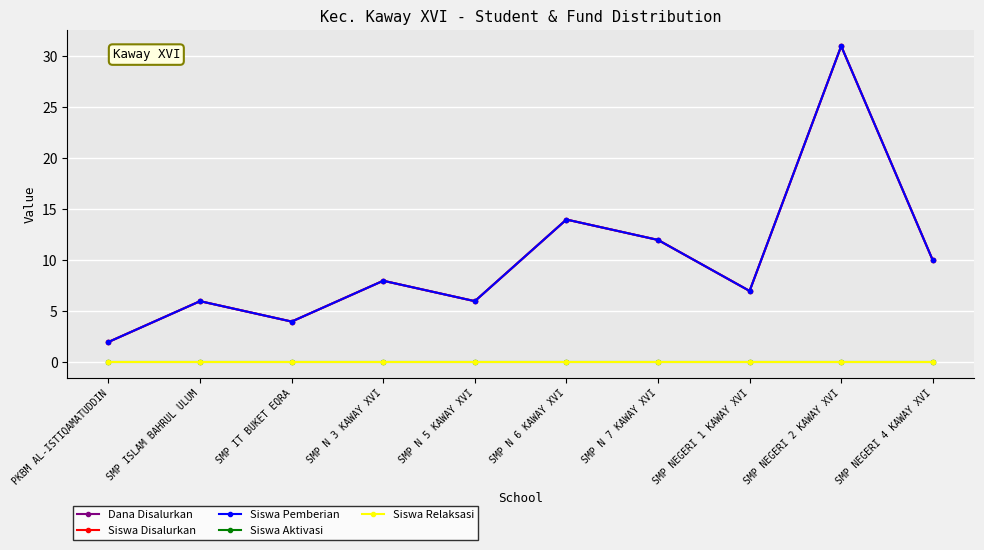

What is the value of the Siswa Pemberian point at the 6th from the left?

14